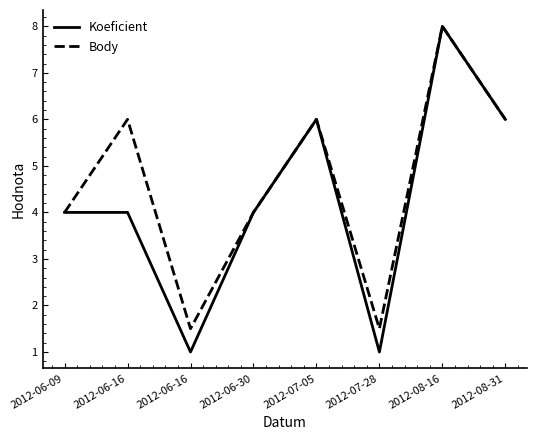

What are all the series names shown in the legend?

Koeficient, Body